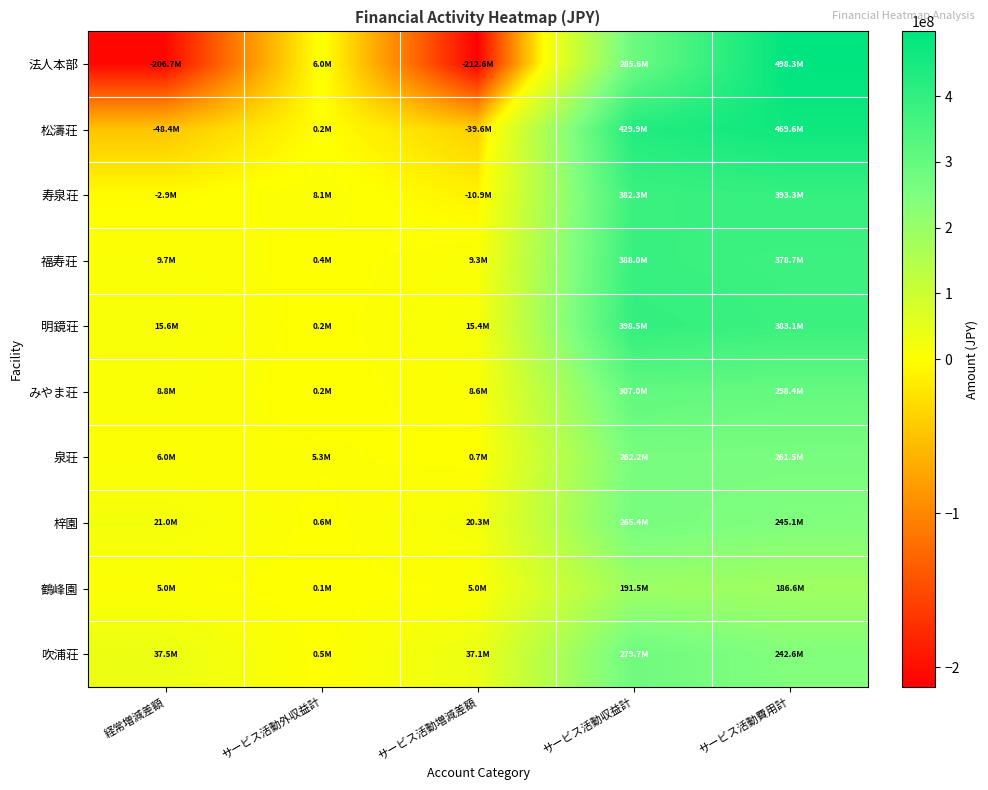

Which series has the widest spread of values?

法人本部